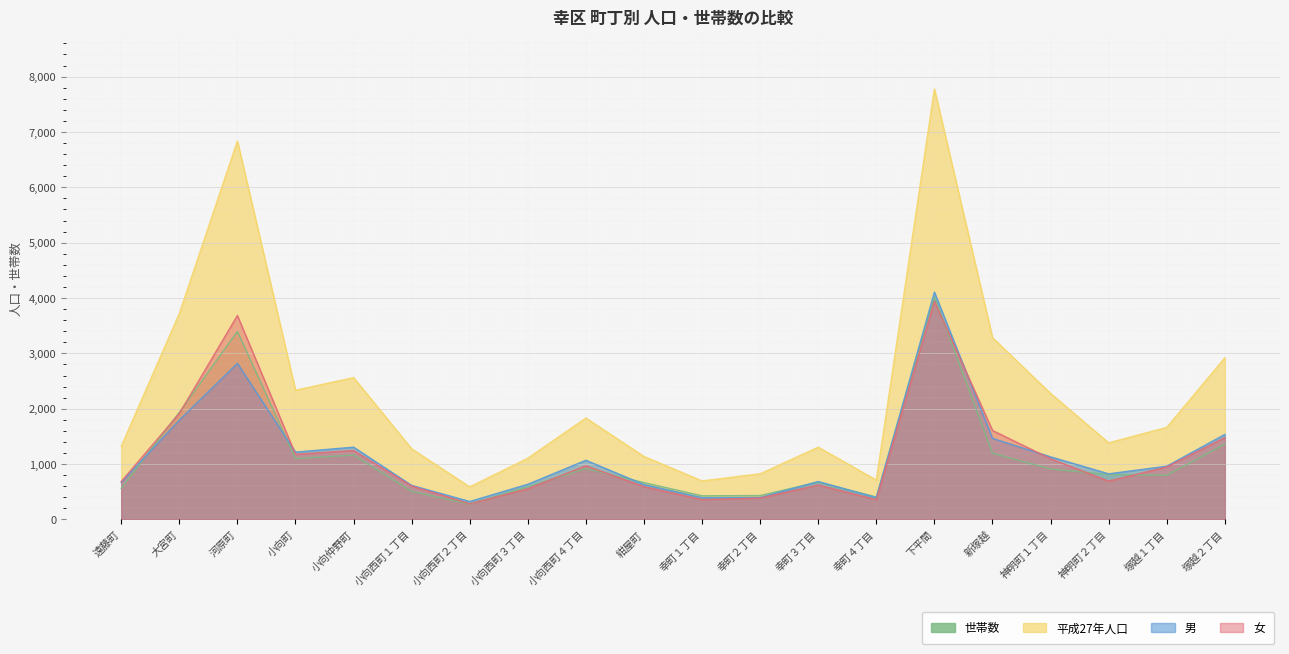

Rank the categories by 男 value from lowest to highest.

小向西町２丁目, 幸町１丁目, 幸町４丁目, 幸町２丁目, 小向西町１丁目, 紺屋町, 小向西町３丁目, 遠藤町, 幸町３丁目, 神明町２丁目, 塚越１丁目, 小向西町４丁目, 神明町１丁目, 小向町, 小向仲野町, 新塚越, 塚越２丁目, 大宮町, 河原町, 下平間